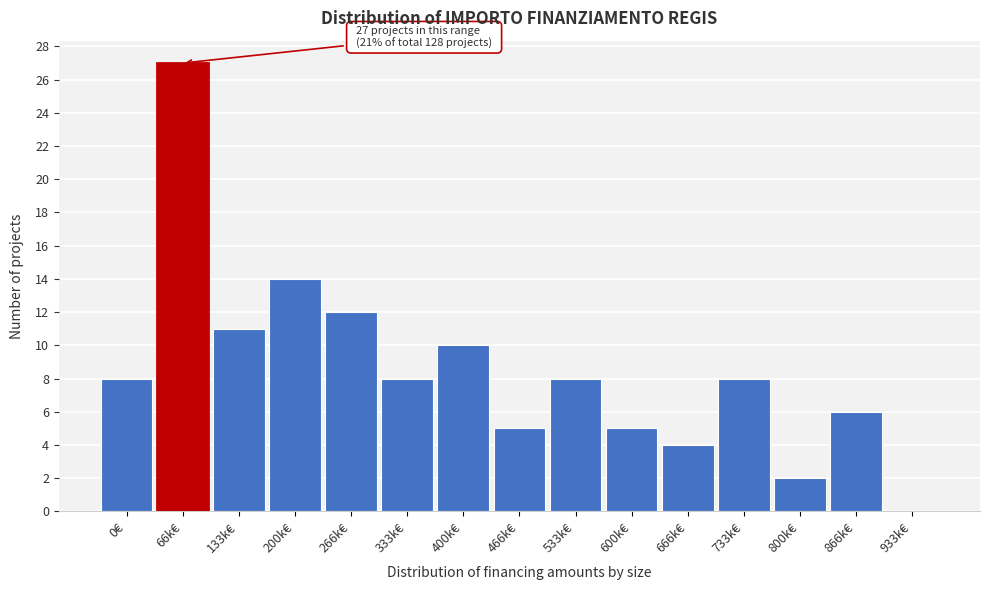

Reading left to right, extract all data points from this chart.

0€=8	66k€=27	133k€=11	200k€=14	266k€=12	333k€=8	400k€=10	466k€=5	533k€=8	600k€=5	666k€=4	733k€=8	800k€=2	866k€=6	933k€=0